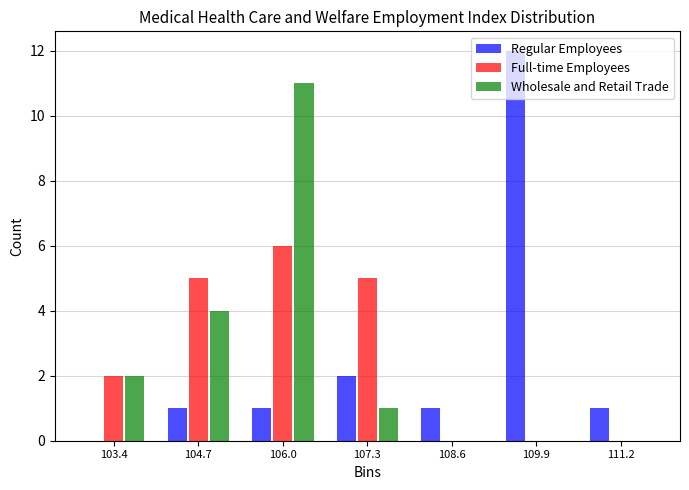

Reading left to right, list every range on the x-axis with the height of the bar of each series over it. Neither the bar edges nor the heights are printed on the chart, so give them approximately, as read against the axes.

102.8 to 104.0: Regular Employees=0	Full-time Employees=2	Wholesale and Retail Trade=2
104.0 to 105.4: Regular Employees=1	Full-time Employees=5	Wholesale and Retail Trade=4
105.4 to 106.6: Regular Employees=1	Full-time Employees=6	Wholesale and Retail Trade=11
106.6 to 108.0: Regular Employees=2	Full-time Employees=5	Wholesale and Retail Trade=1
108.0 to 109.2: Regular Employees=1	Full-time Employees=0	Wholesale and Retail Trade=0
109.2 to 110.6: Regular Employees=12	Full-time Employees=0	Wholesale and Retail Trade=0
110.6 to 112.0: Regular Employees=1	Full-time Employees=0	Wholesale and Retail Trade=0